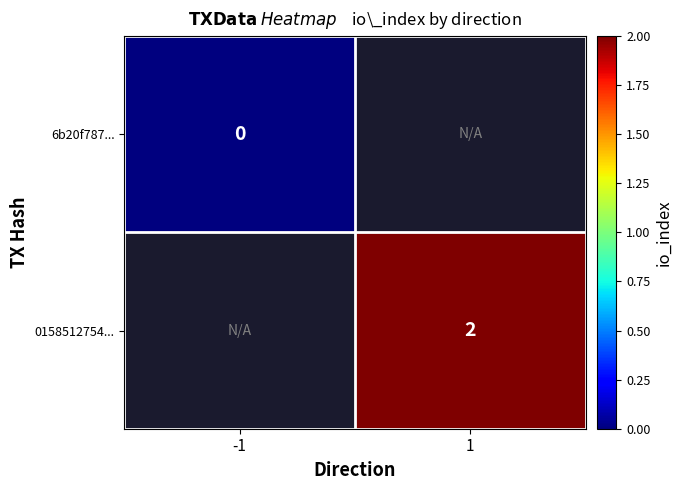

True or false: 0158512754... has a value of 1 at 1.

False